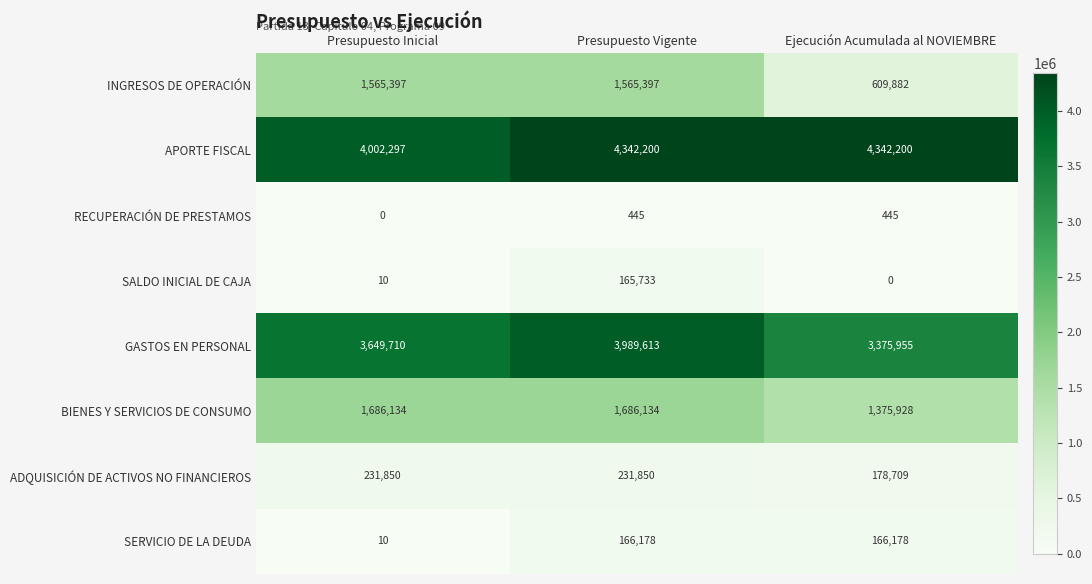

Reading left to right, transcribe all the data shown in this chart.

INGRESOS DE OPERACIÓN: 1565397	1565397	609882
APORTE FISCAL: 4002297	4342200	4342200
RECUPERACIÓN DE PRESTAMOS: 0	445	445
SALDO INICIAL DE CAJA: 10	165733	0
GASTOS EN PERSONAL: 3649710	3989613	3375955
BIENES Y SERVICIOS DE CONSUMO: 1686134	1686134	1375928
ADQUISICIÓN DE ACTIVOS NO FINANCIEROS: 231850	231850	178709
SERVICIO DE LA DEUDA: 10	166178	166178